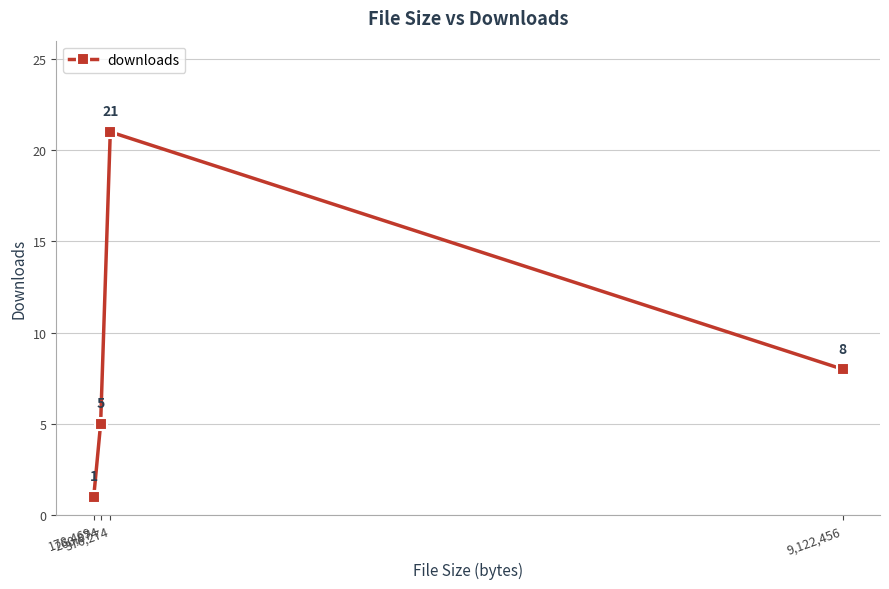

List the labels in order of value, largest first.

376,274, 9,122,456, 260,874, 178,469